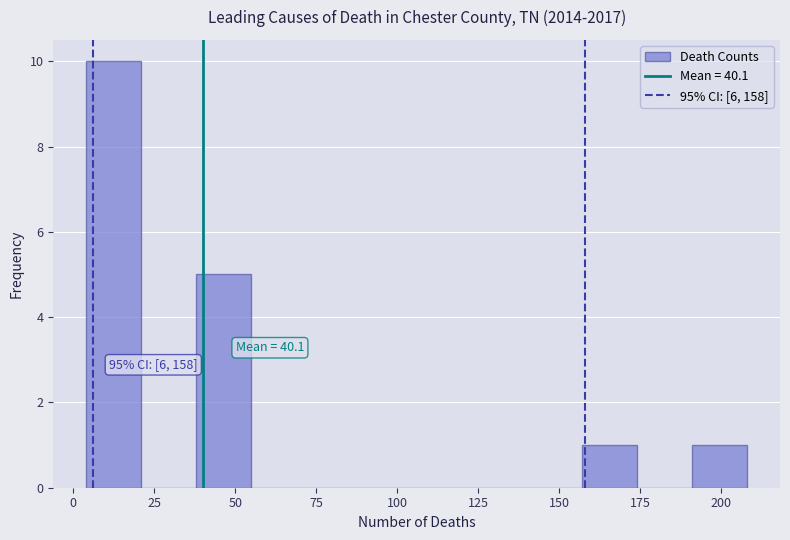

Around what value on the x-axis is the tallest bar? Give the approximate position of its centre, as read against the axis.

15